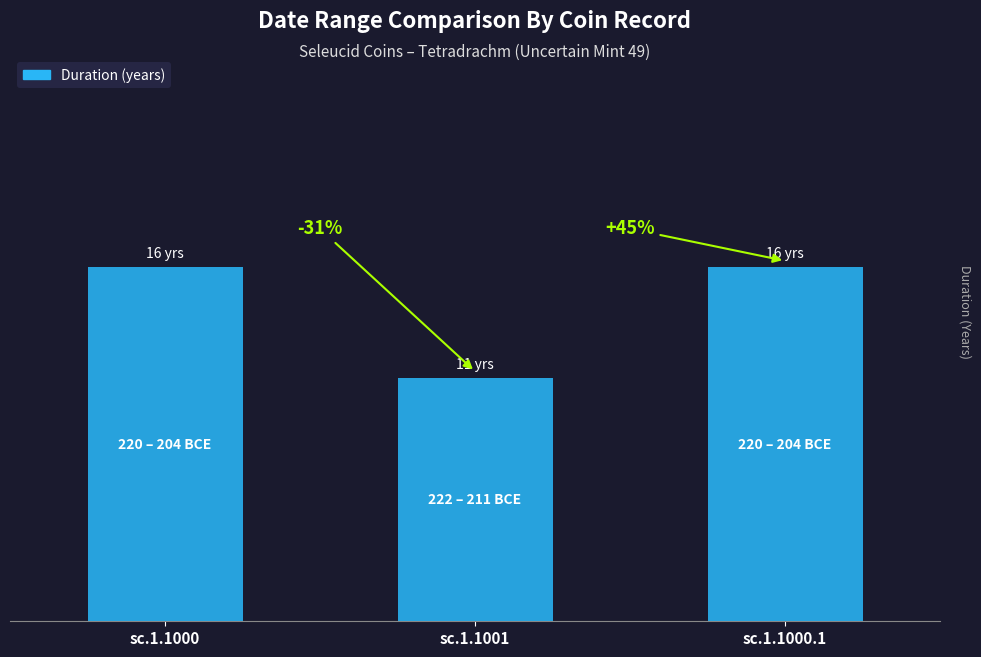

What is the average value?

14